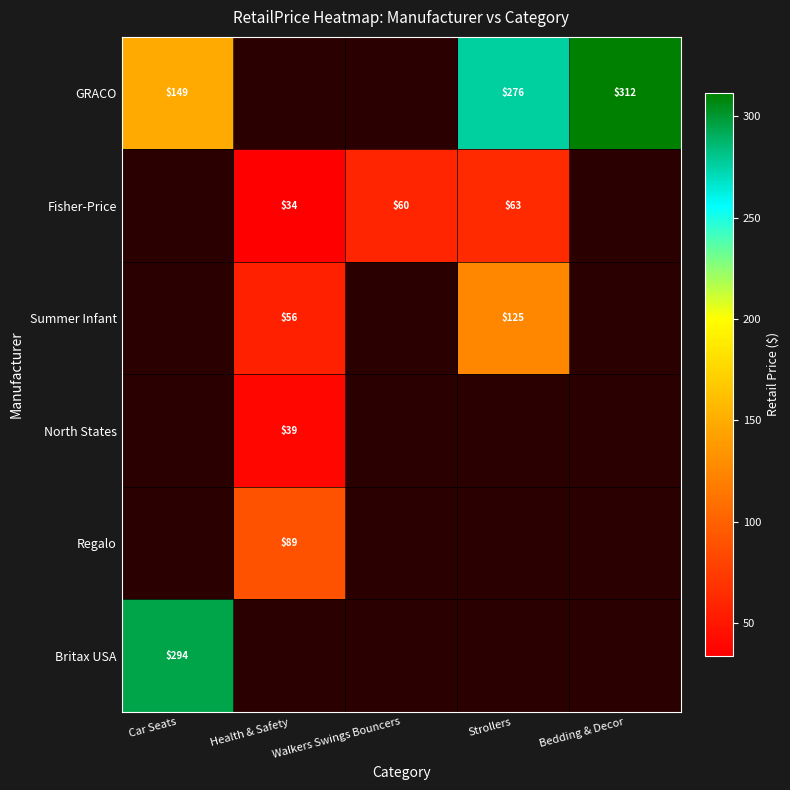

Which category has the lowest value across all series?

Health & Safety